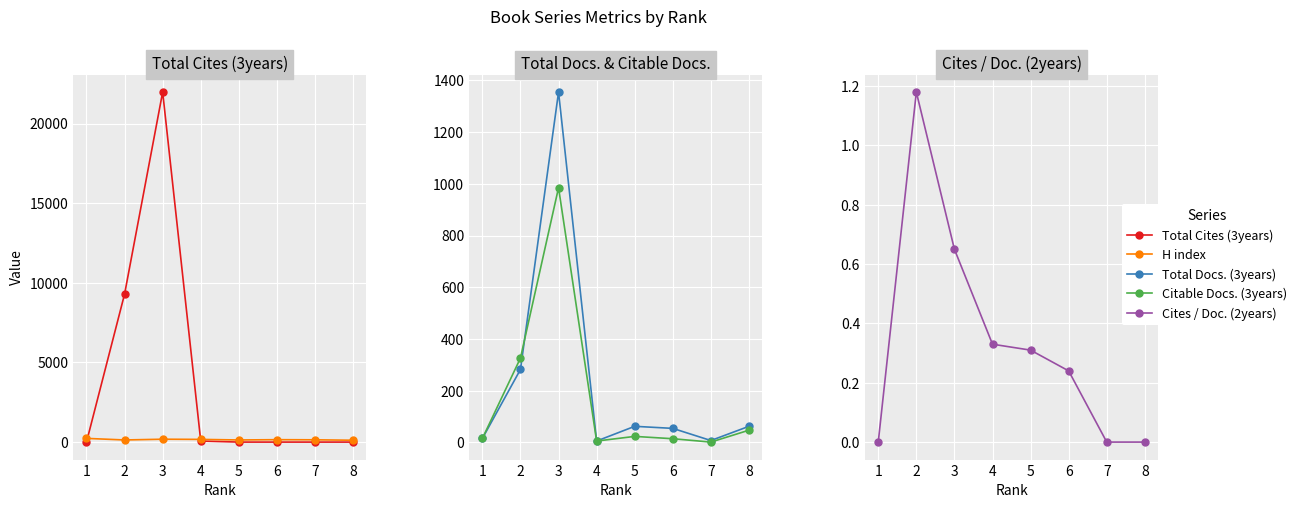

Which series has the widest spread of values?

Total Cites (3years)